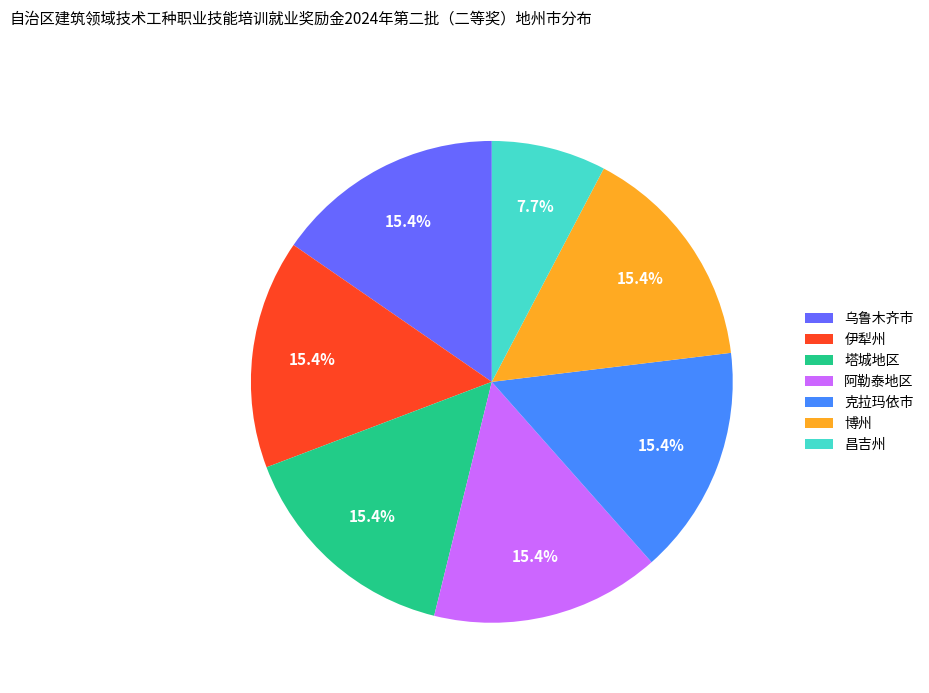

How many slices are in this pie chart?

7